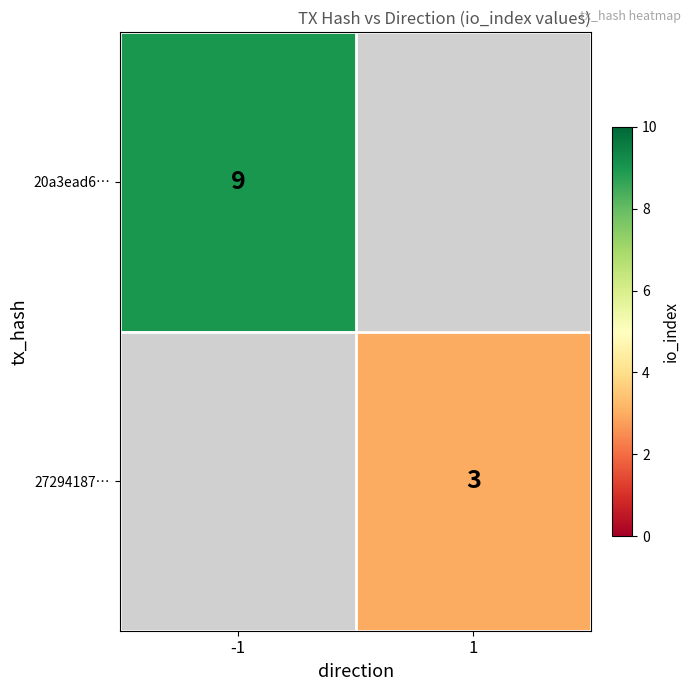

Is it true that 27294187… equals 4 at 1?

False